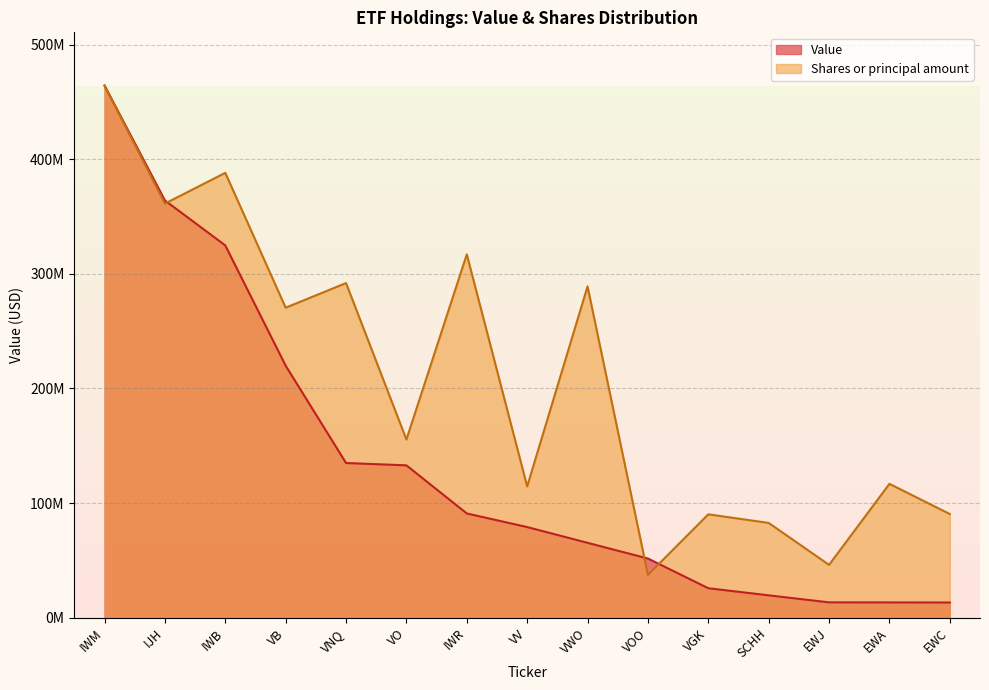

How many times do Shares and Value cross each other?

3